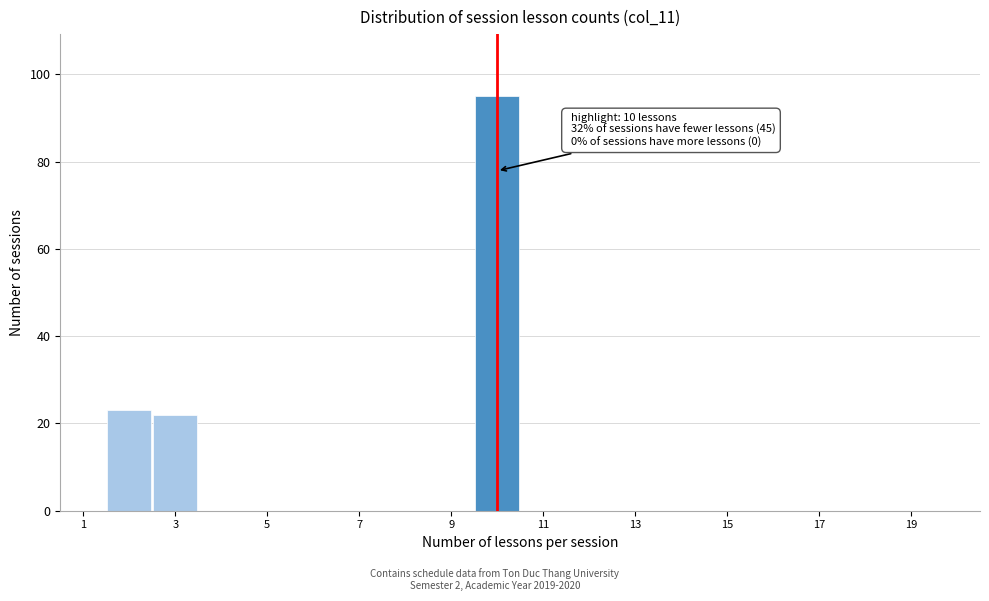

Which range on the x-axis has the tallest bar?

9.5 to 10.5